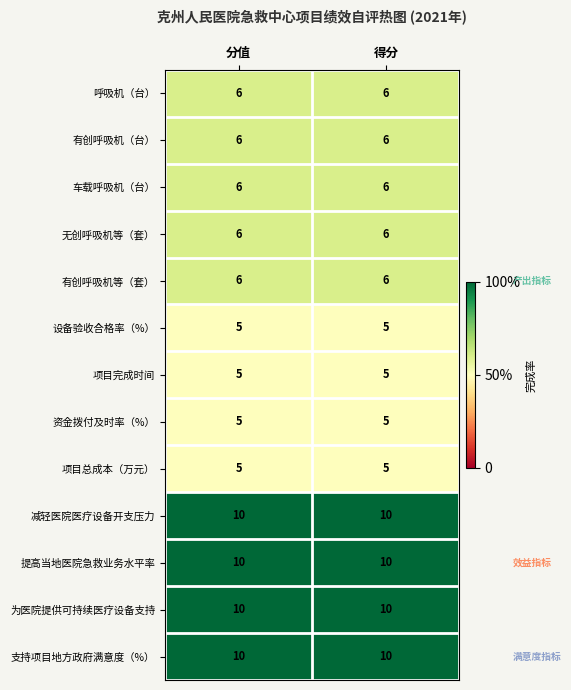

Reading left to right, extract all data points from this chart.

呼吸机（台）: 6	6
有创呼吸机（台）: 6	6
车载呼吸机（台）: 6	6
无创呼吸机等（套）: 6	6
有创呼吸机等（套）: 6	6
设备验收合格率（%）: 5	5
项目完成时间: 5	5
资金拨付及时率（%）: 5	5
项目总成本（万元）: 5	5
减轻医院医疗设备开支压力: 10	10
提高当地医院急救业务水平率: 10	10
为医院提供可持续医疗设备支持: 10	10
支持项目地方政府满意度（%）: 10	10